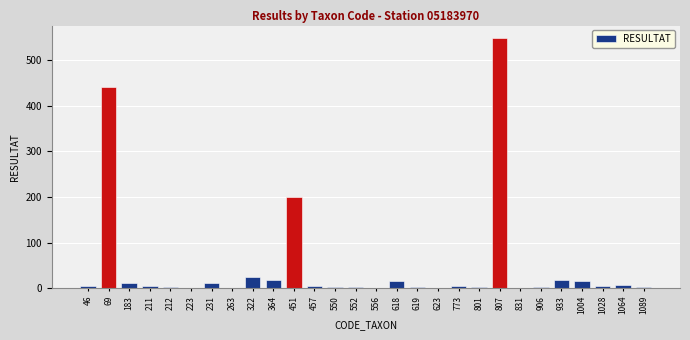

What is the ratio of the value at 618 to the value at 1004?

1.0